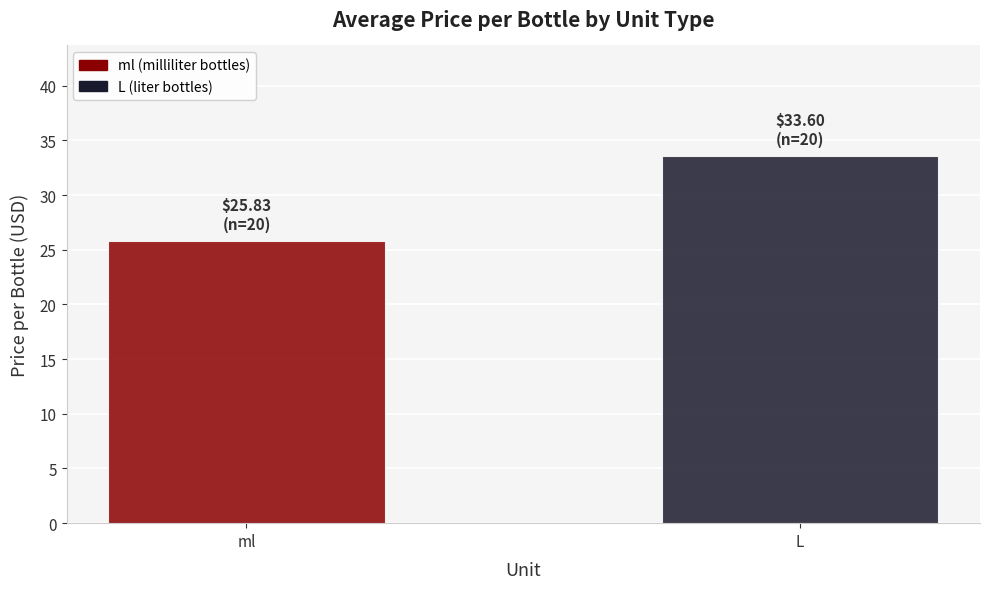

Reading left to right, list all the values displayed in this chart.

25.8	33.6